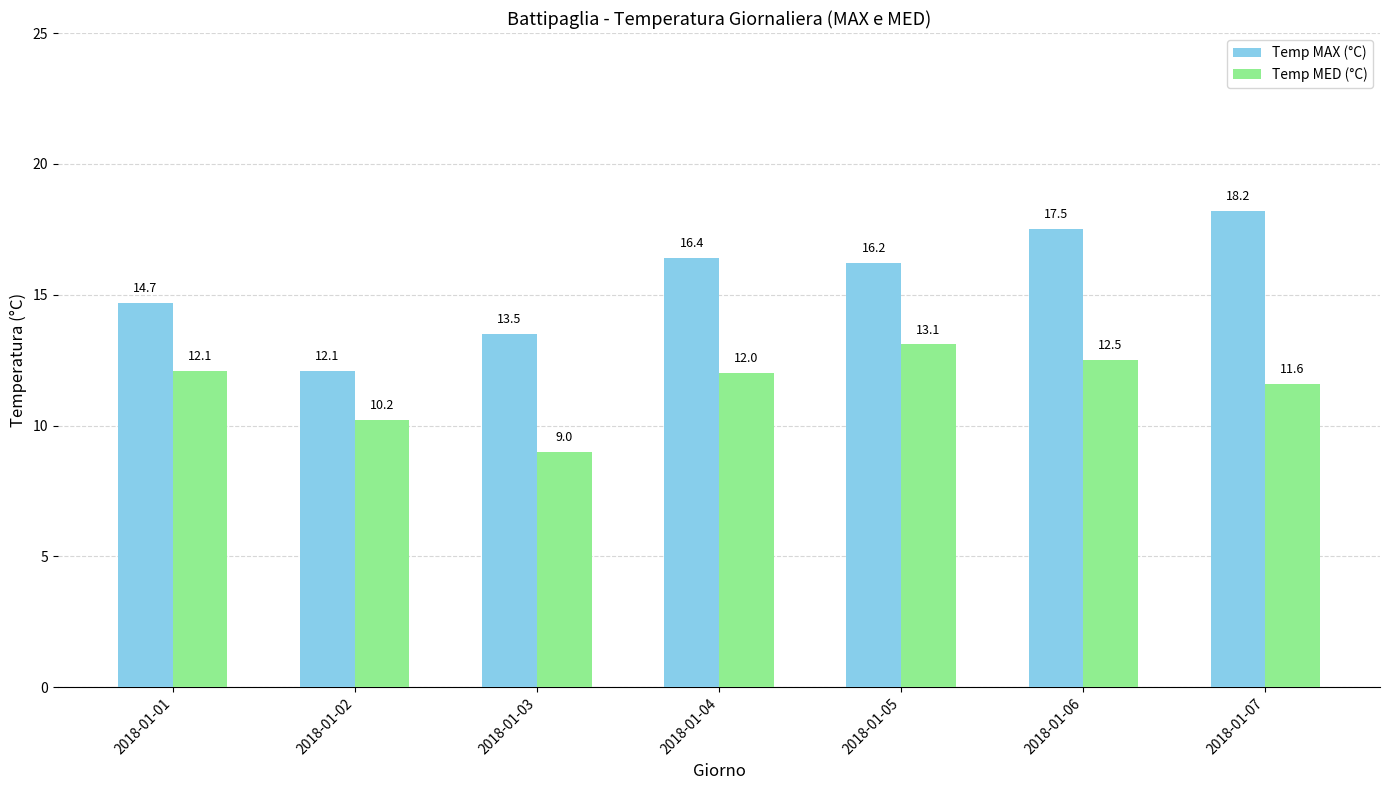

True or false: Temp MAX (°C) has a value of 13.5 at 2018-01-03.

True